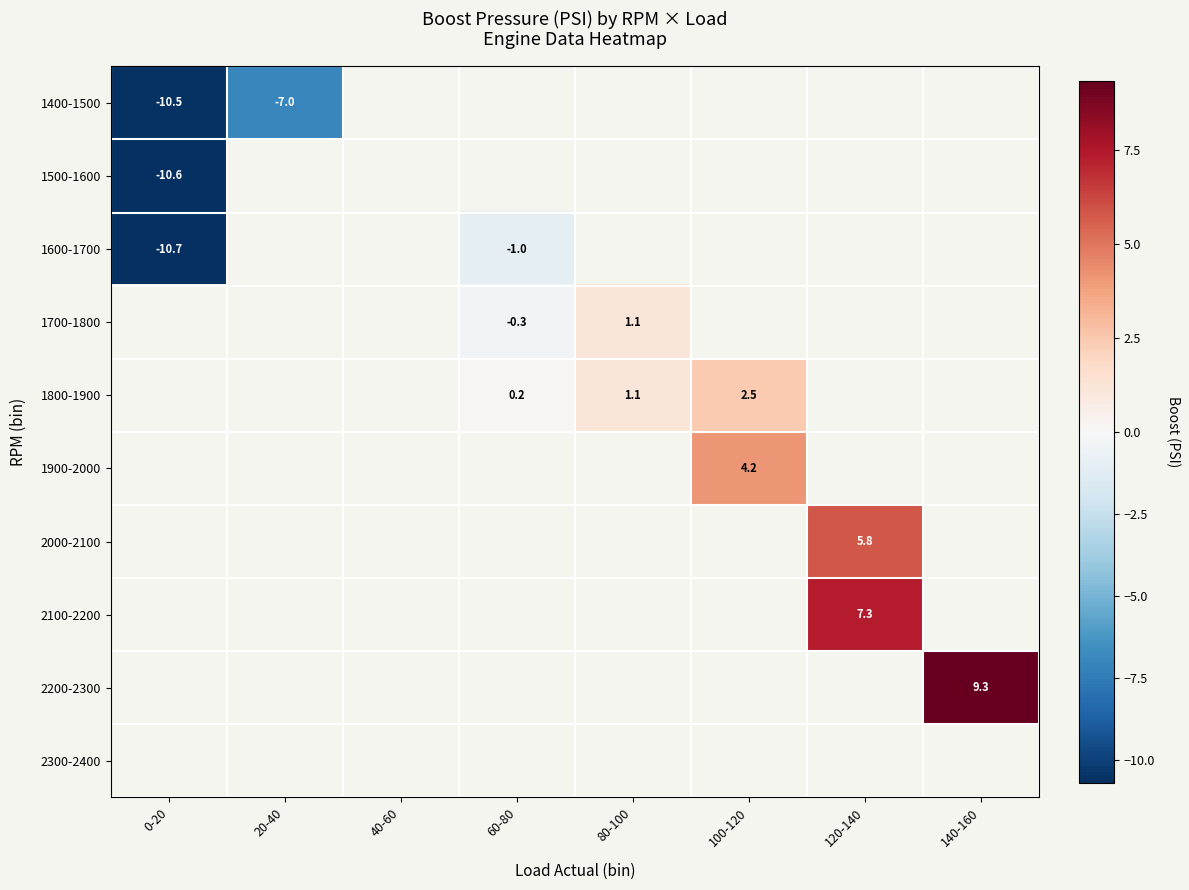

Is the value of 1900-2000 at 100-120 greater than the value of 2200-2300 at 140-160?

No